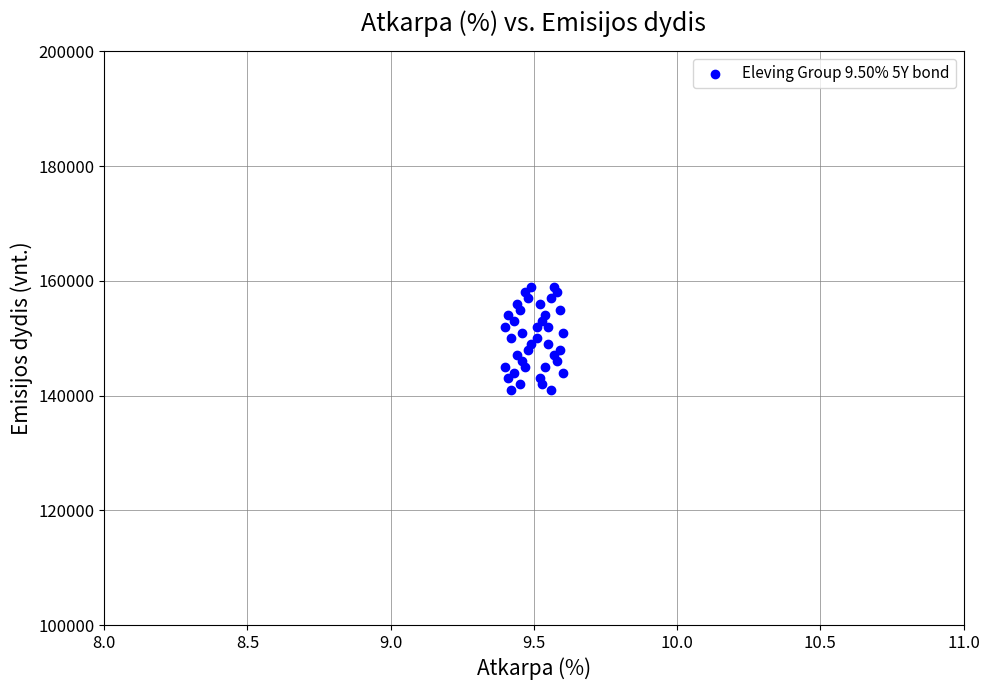

What is the range of Y values (max minus min)?

18000